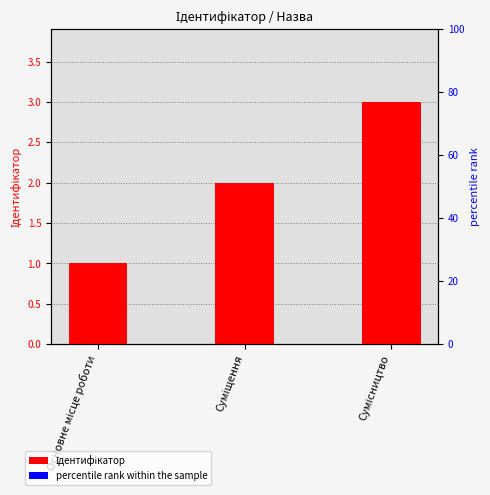

Is the value of percentile rank within the sample at Суміщення greater than the value of Ідентифікатор at Основне місце роботи?

No